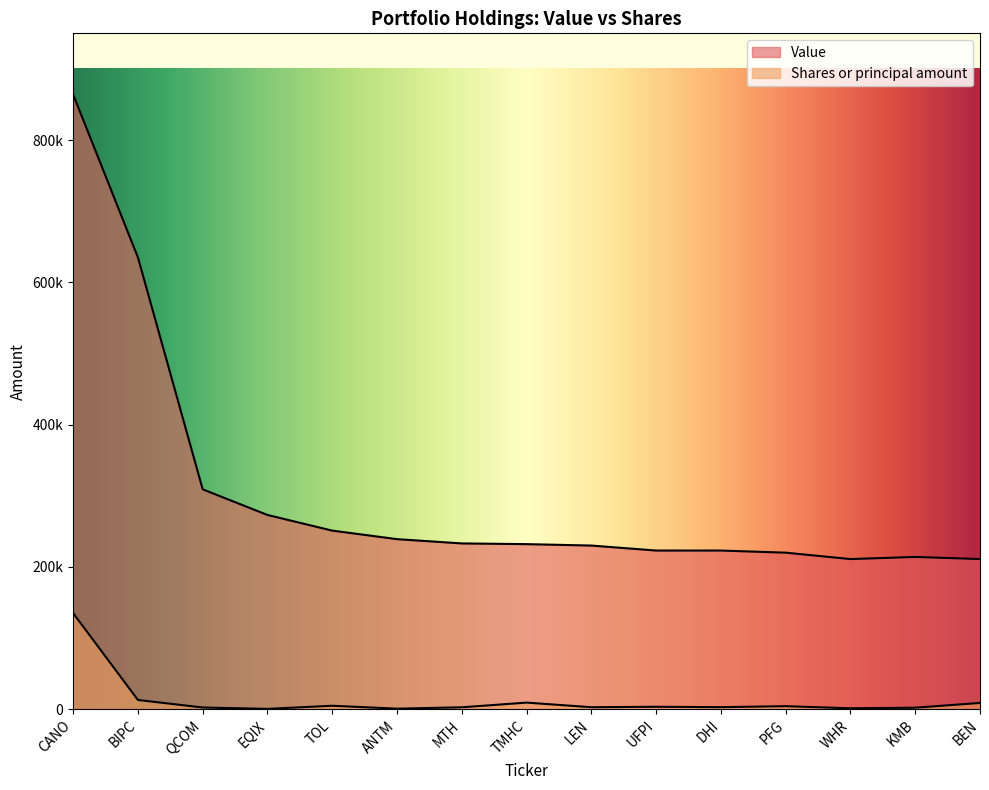

What are all the series names shown in the legend?

Value, Shares or principal amount